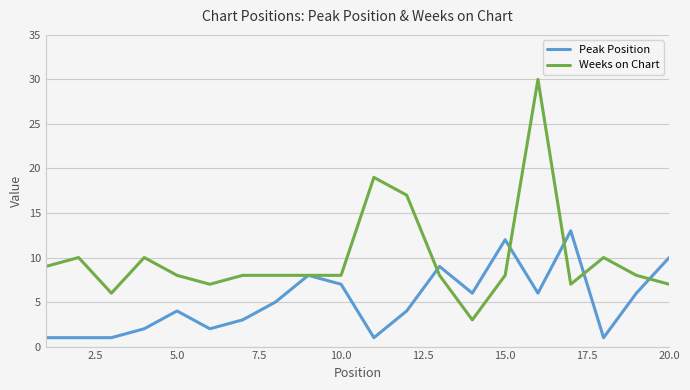

What is the difference between the maximum and minimum values in the Peak Position series?

12